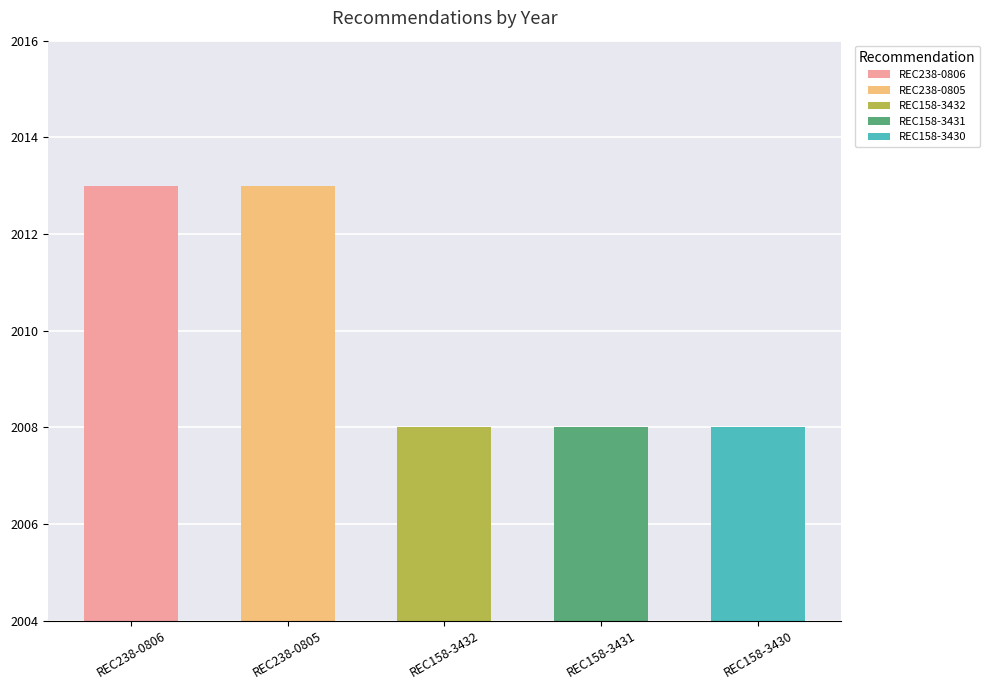

What is the label of the 3rd bar from the left?

REC158-3432